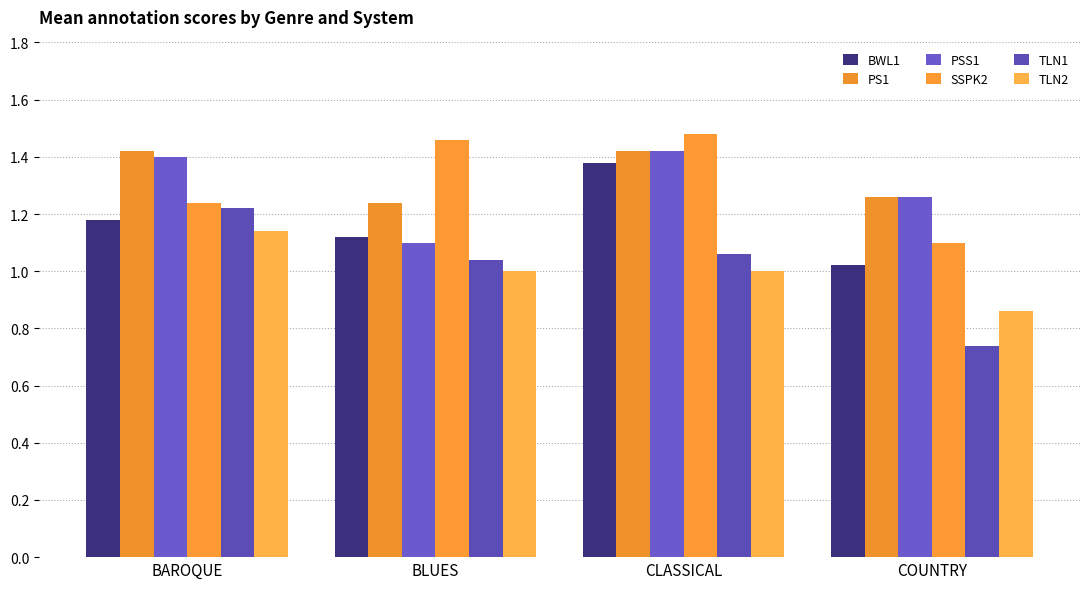

How many bars are there in each group?

6